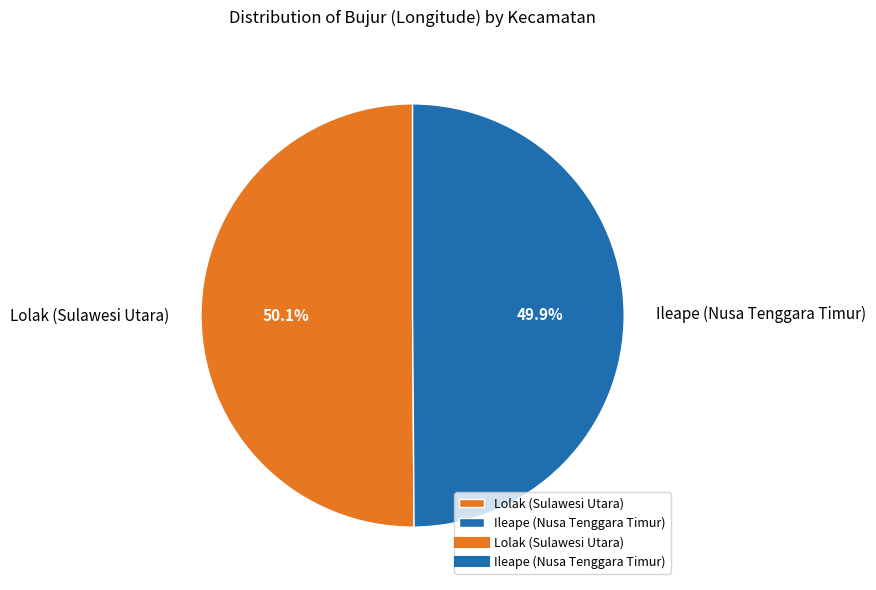

To the nearest percent, what percentage of the pie is Lolak (Sulawesi Utara)?

50%